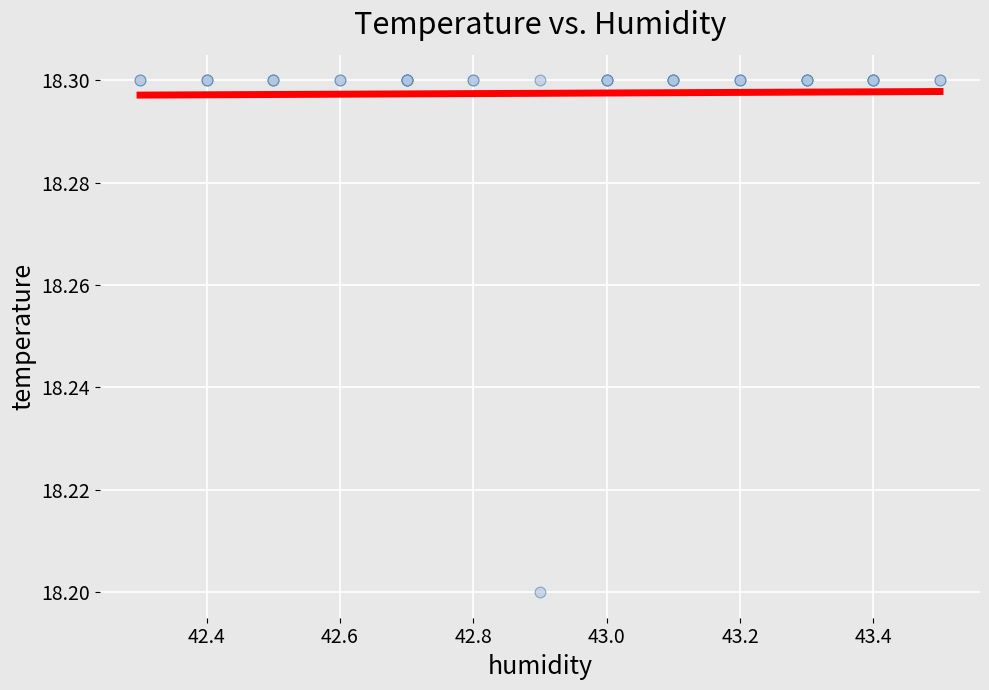

What Y value in the scatter plot is closest to 18?

18.2